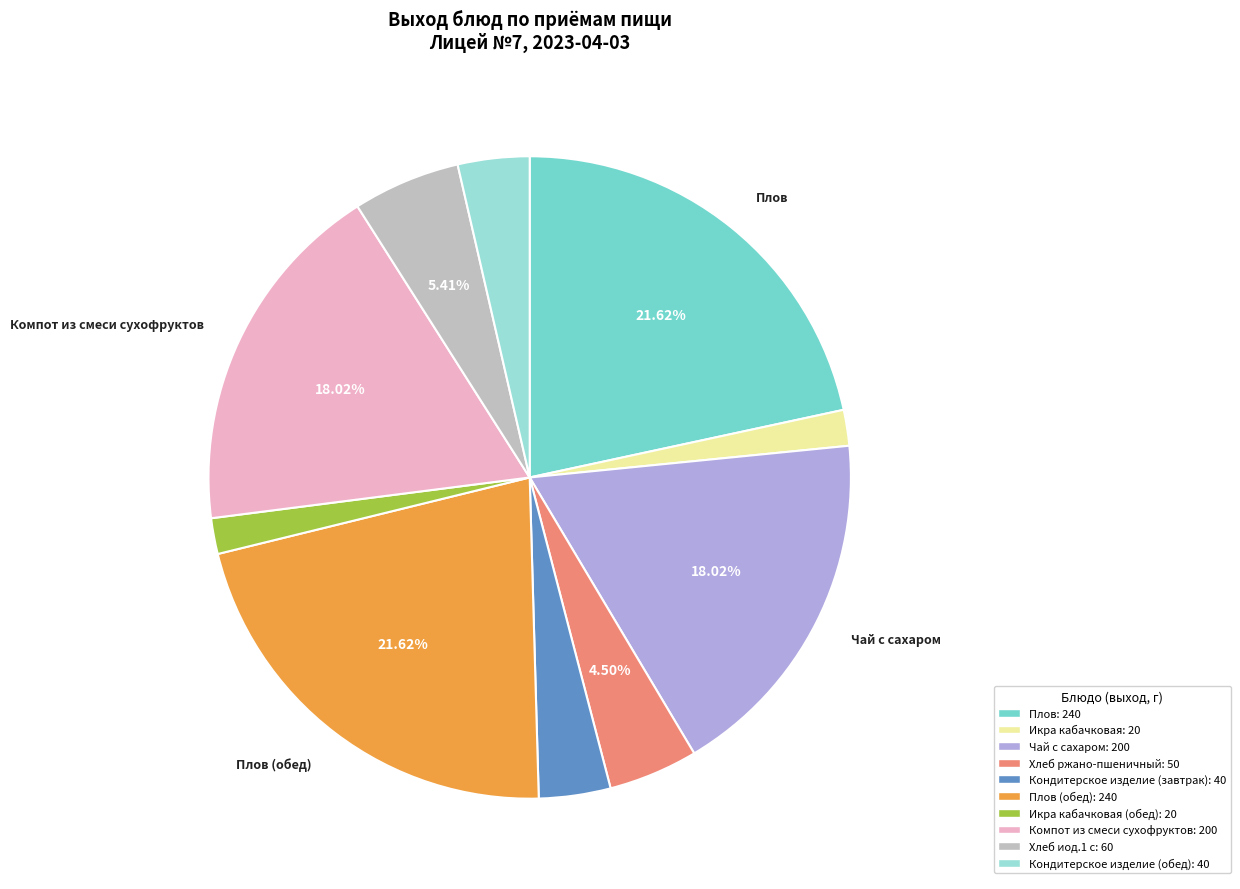

Count the number of slices in the pie.

10